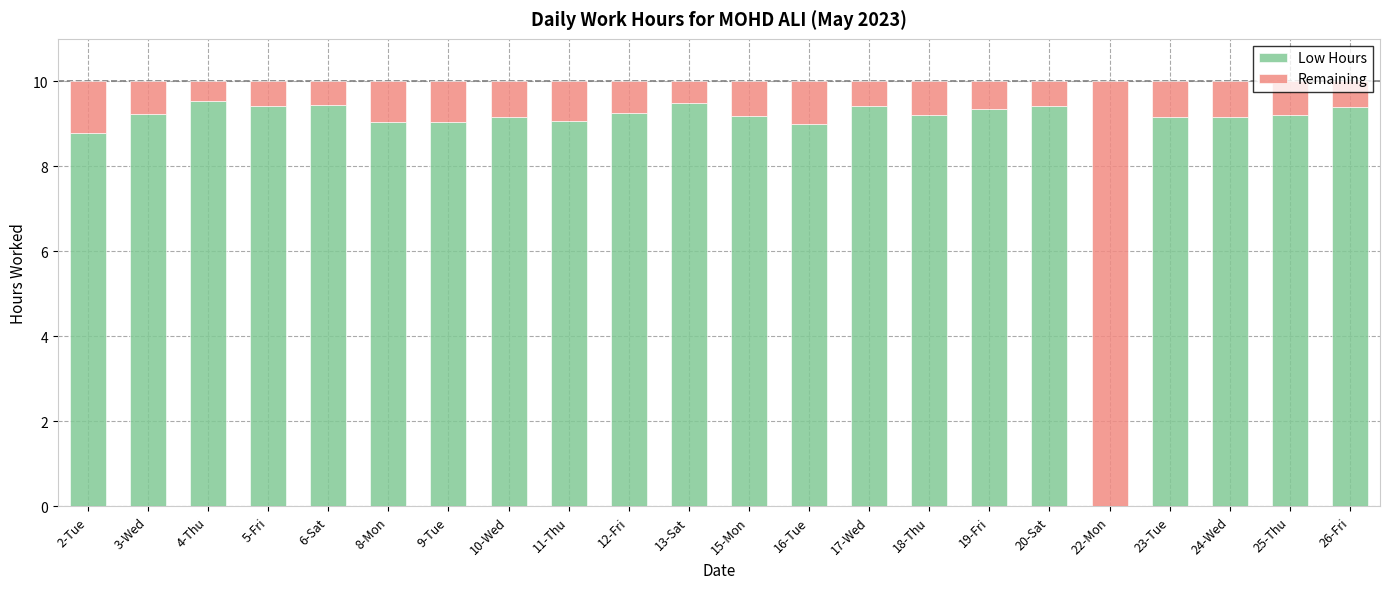

True or false: Low Hours has a value of 9.2 at 25-Thu.

True